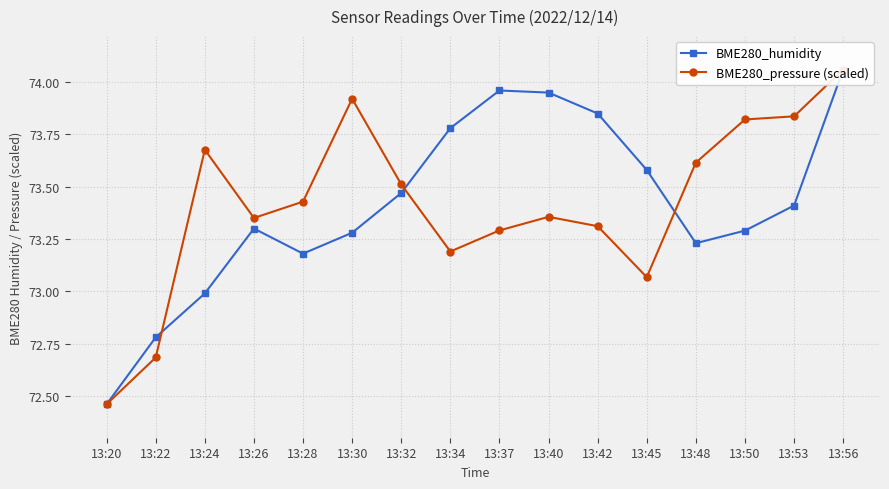

What is the difference between the maximum and minimum values in the BME280_humidity series?

1.6